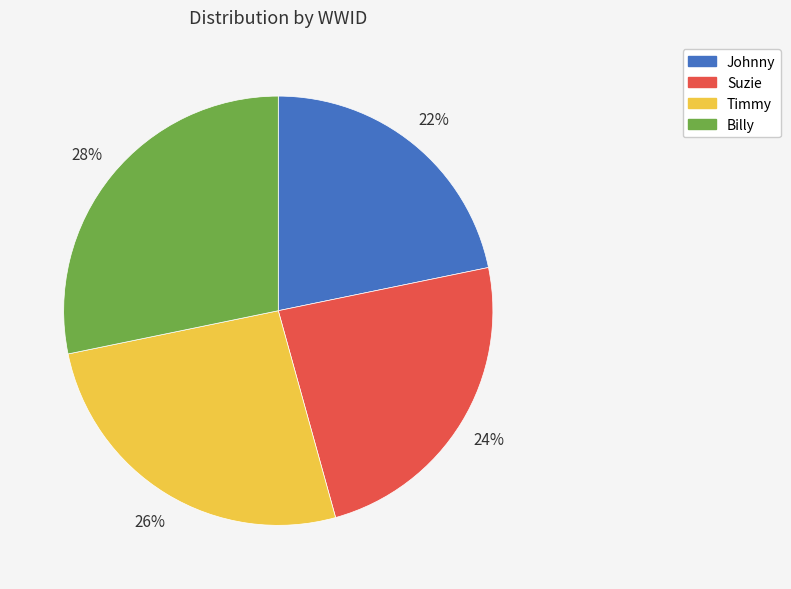

How many segments does this pie chart have?

4